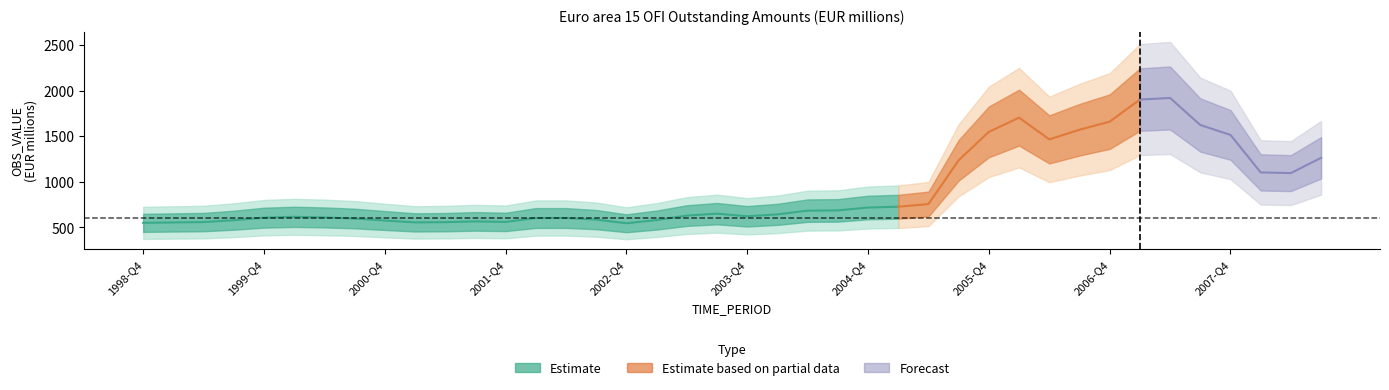

How many interior local valleys (lower than both neighbors) does the data have?

6